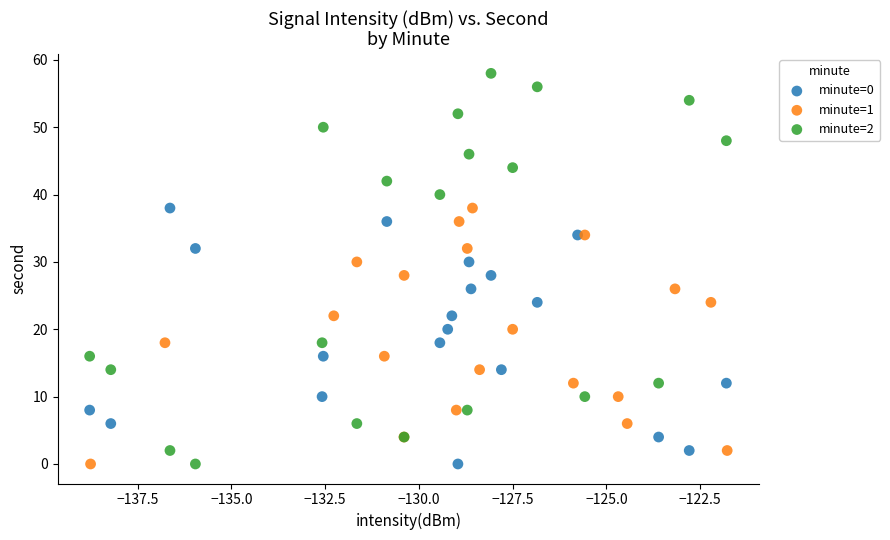

Which series has the widest spread of Y values?

minute=2